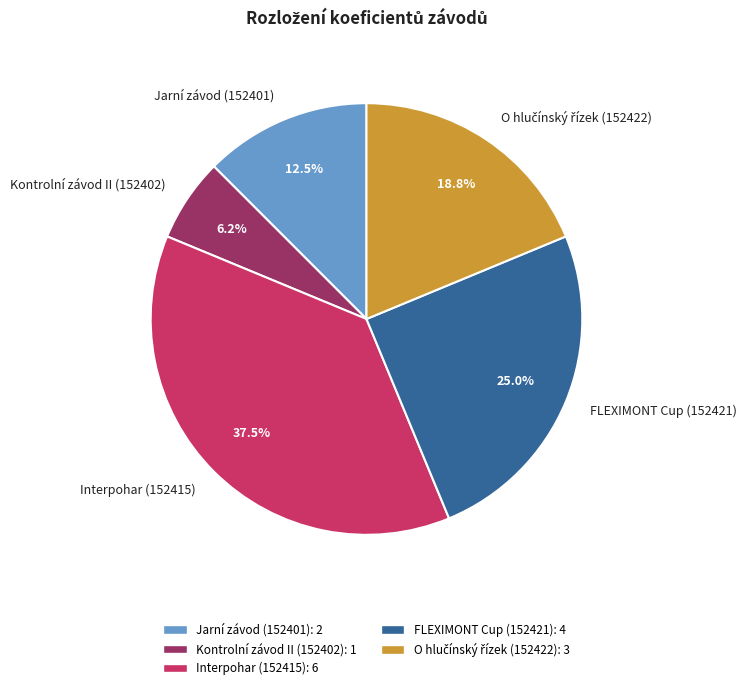

Which category has the smallest portion of the pie?

Kontrolní závod II (152402)